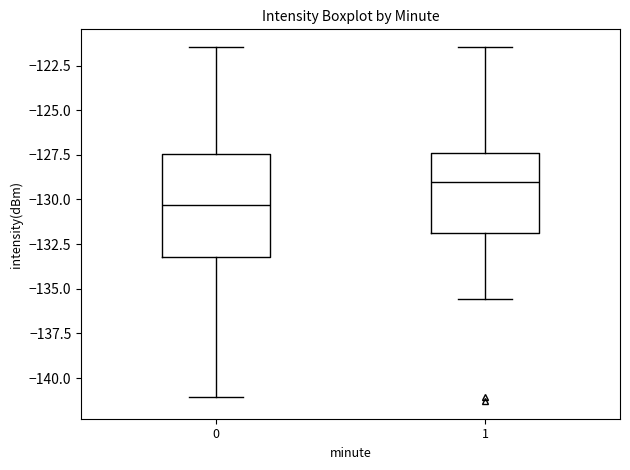

Reading left to right, transcribe this box plot: for each box, give where its median line is, the range the box spans, and where its two whiskers end, as read against the y-axis. The values are not printed on the chart, so give them approximately, as read against the axis.

0: median -130.5, box -133.0 to -127.5, whiskers -141.0 to -121.5
1: median -129.0, box -132.0 to -127.5, whiskers -135.5 to -121.5